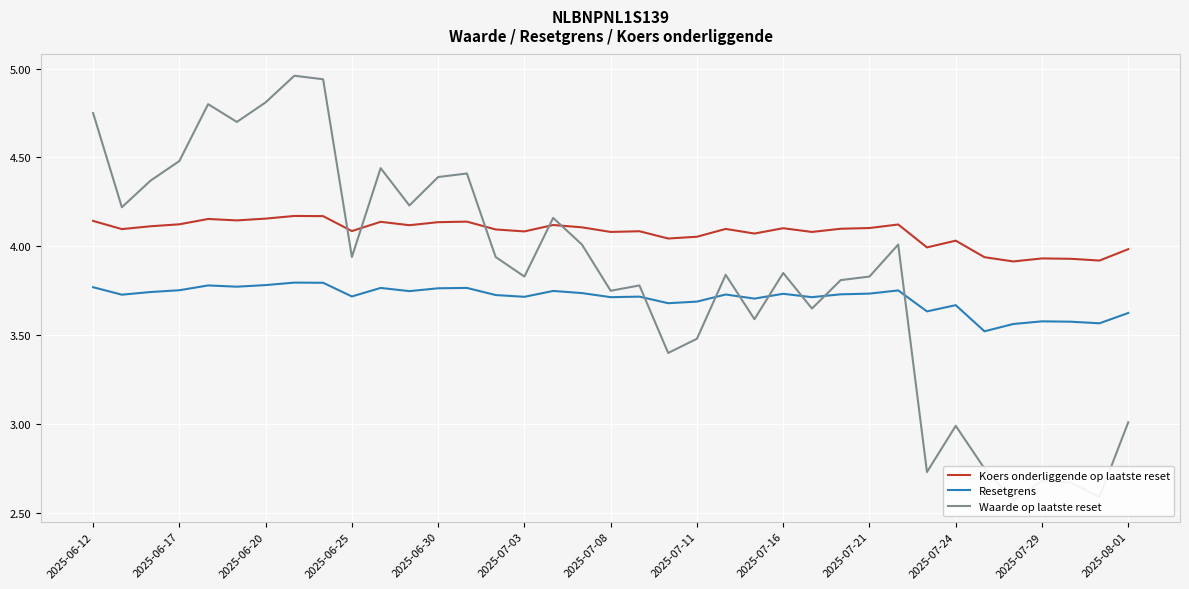

The value of Koers onderliggende op laatste reset at 2025-07-08 is 1.8. True or false?

False